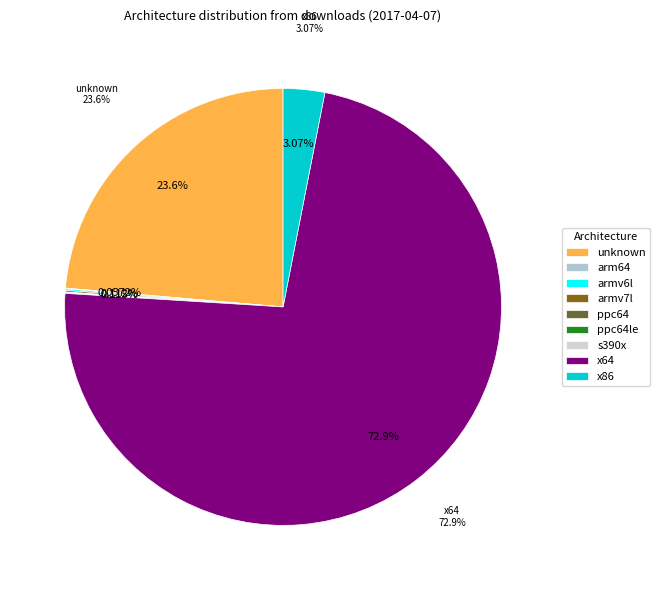

Which has a higher value, unknown or s390x?

unknown